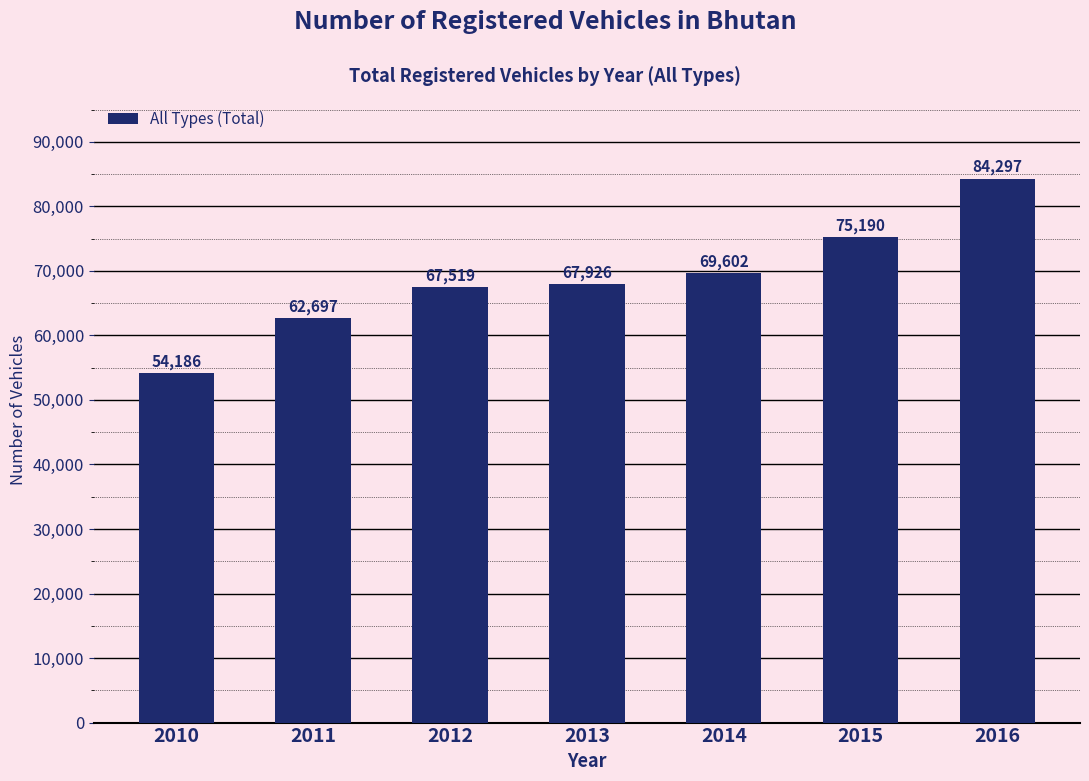

What is the difference between the maximum and minimum values?

30111